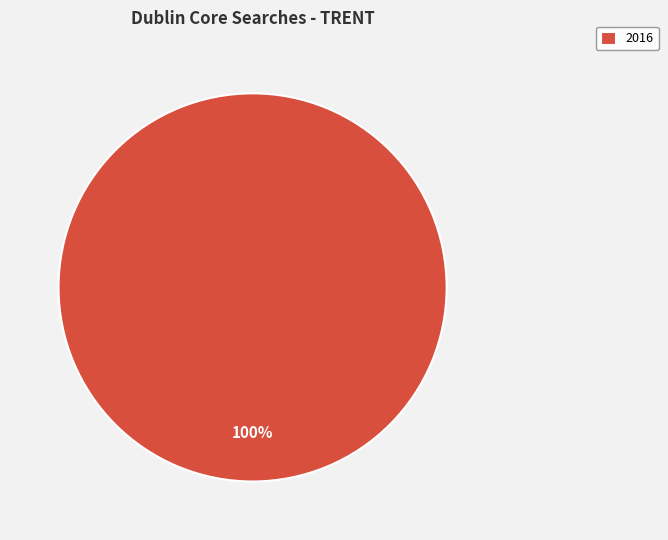

Rank the categories by value from highest to lowest.

2016